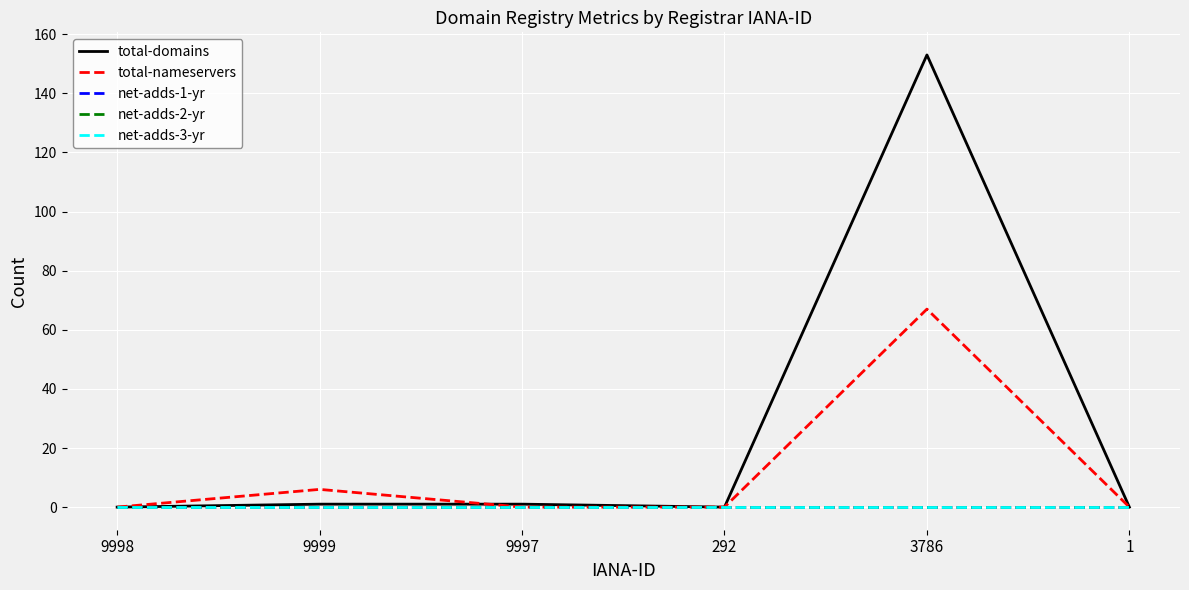

Does the chart display data point markers on the line(s)?

No